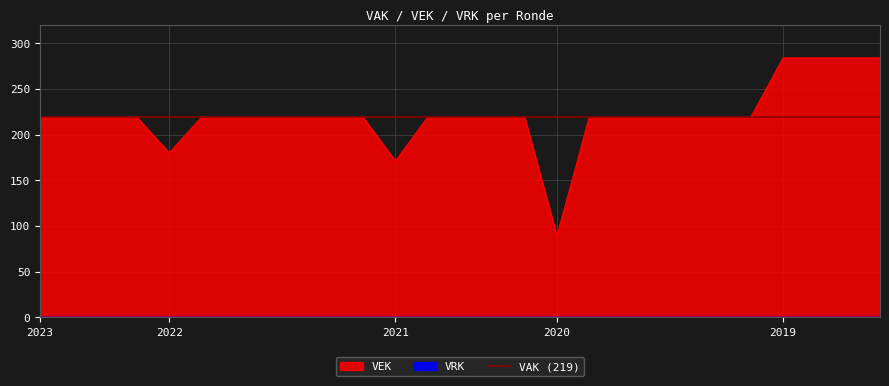

What is the maximum value for VEK?

284